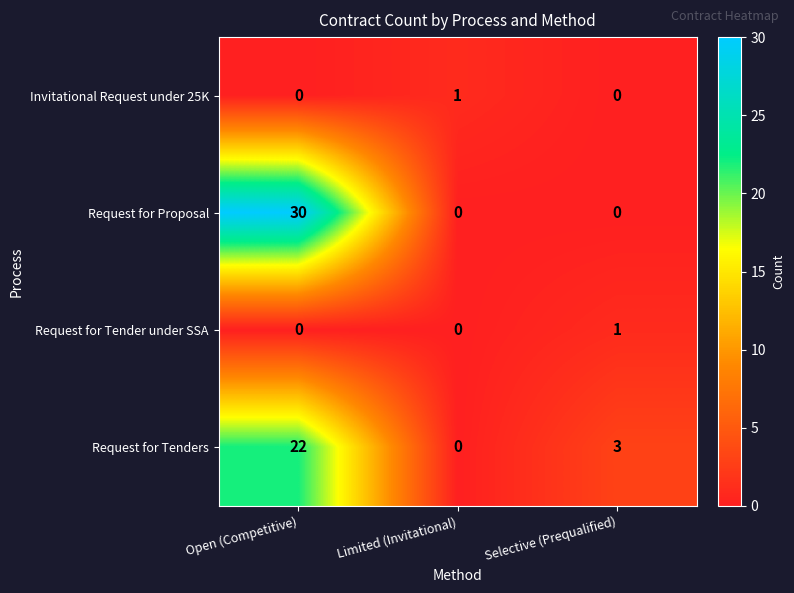

Rank the categories by Request for Tenders value from highest to lowest.

Open (Competitive), Selective (Prequalified), Limited (Invitational)